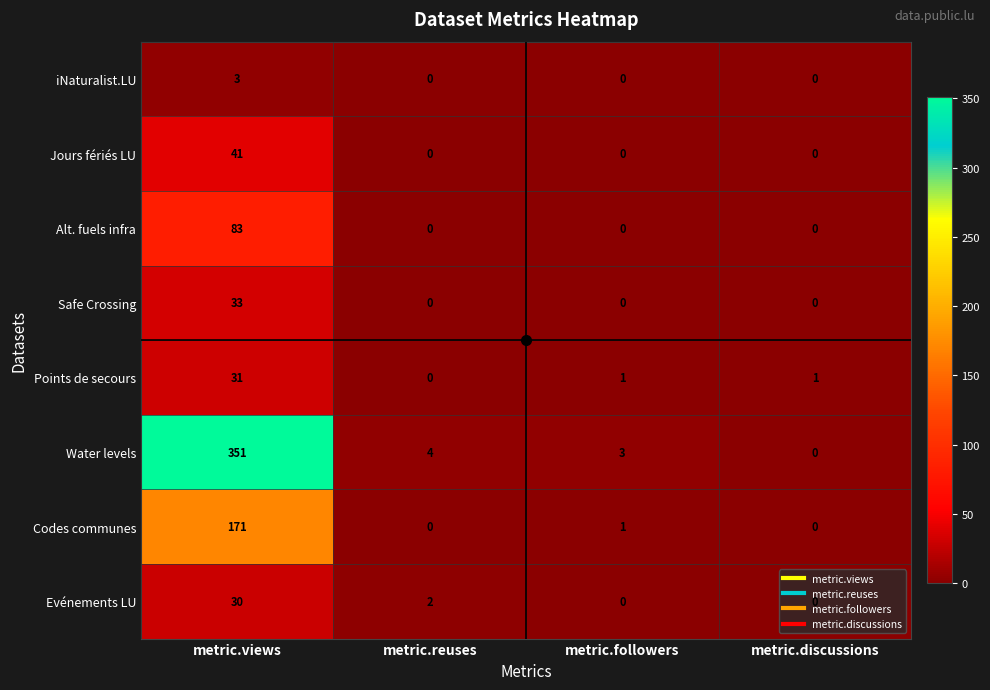

At which category does the chart reach its peak across all series?

metric.views